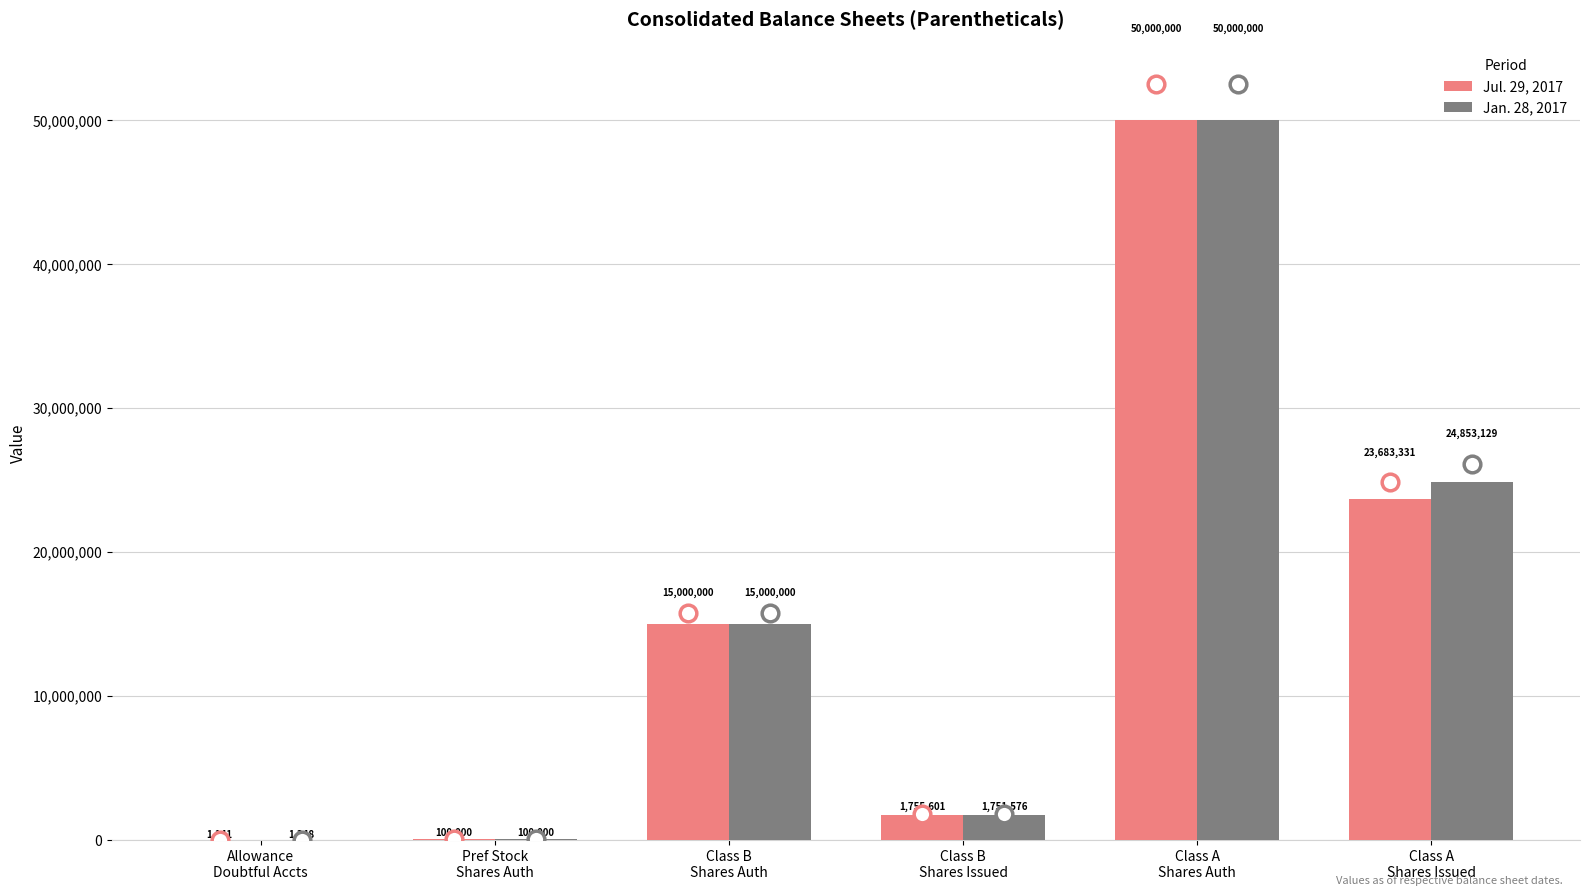

Is it true that Jul. 29, 2017 equals 28457473 at Class A
Shares Auth?

False